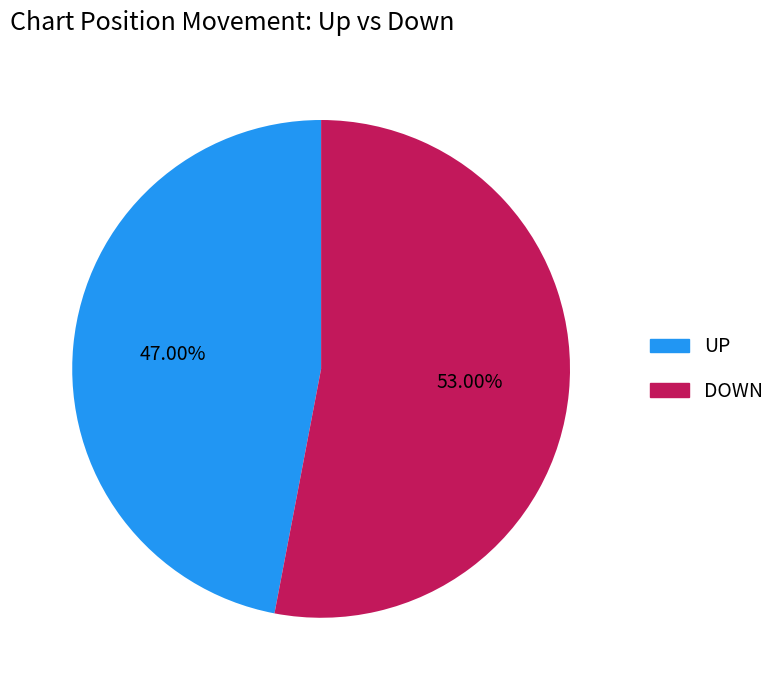

Is there a majority slice in this chart?

Yes